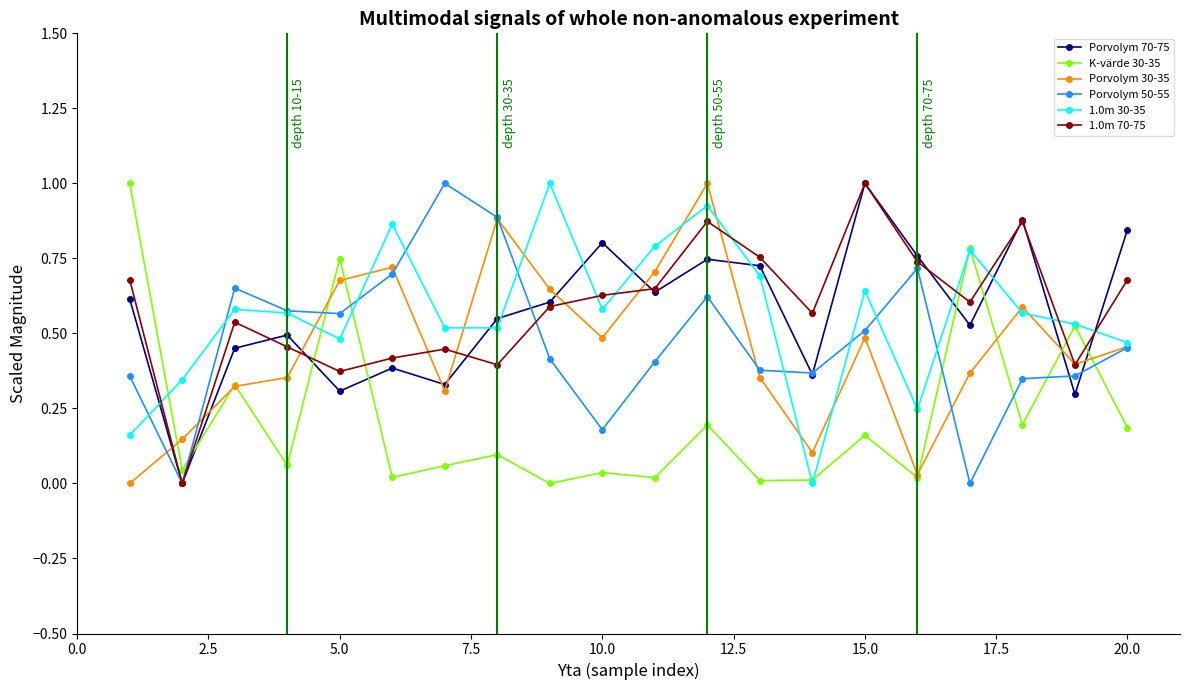

After their last crossing, which series has the higher values: Porvolym 70-75 or Porvolym 30-35?

Porvolym 70-75